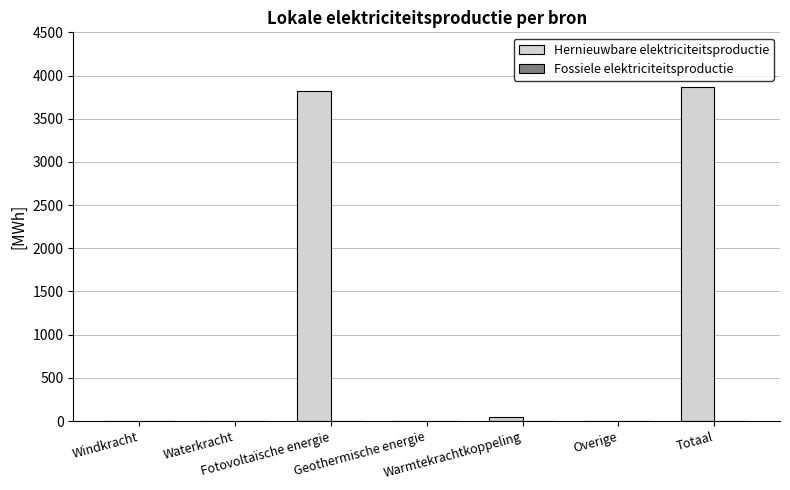

Which has a higher value, Geothermische energie or Totaal?

Totaal